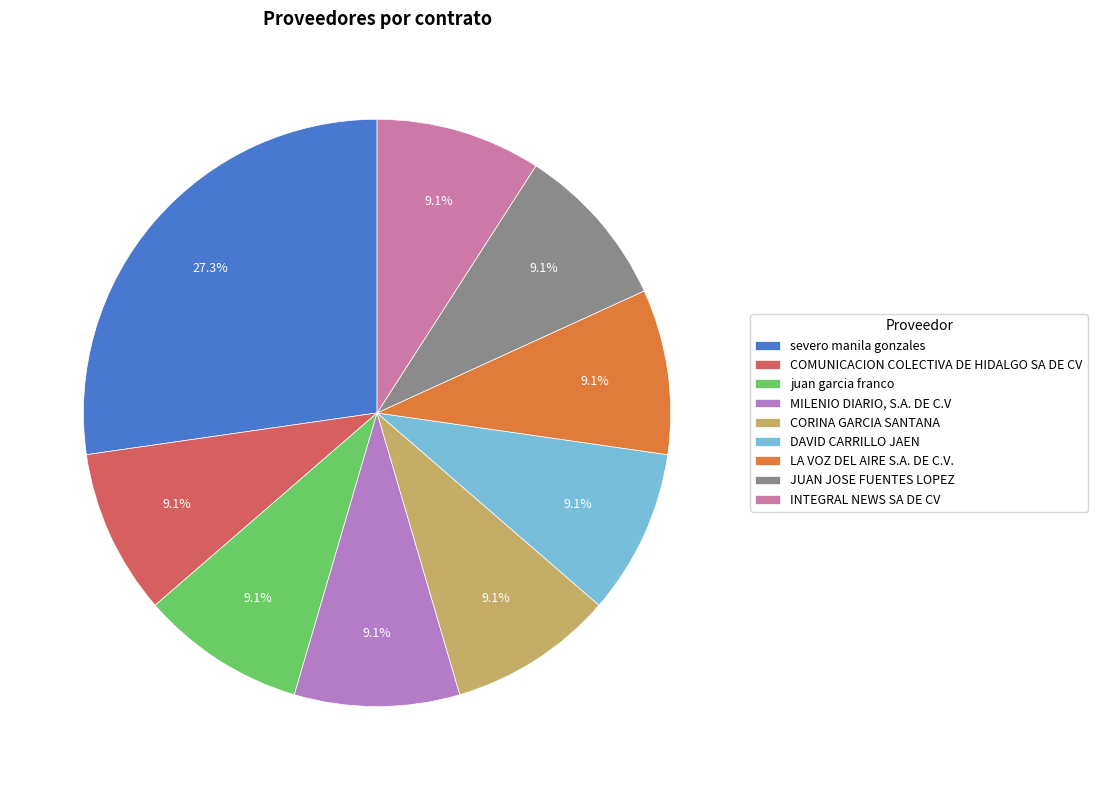

Which has a higher value, severo manila gonzales or COMUNICACION COLECTIVA DE HIDALGO SA DE CV?

severo manila gonzales